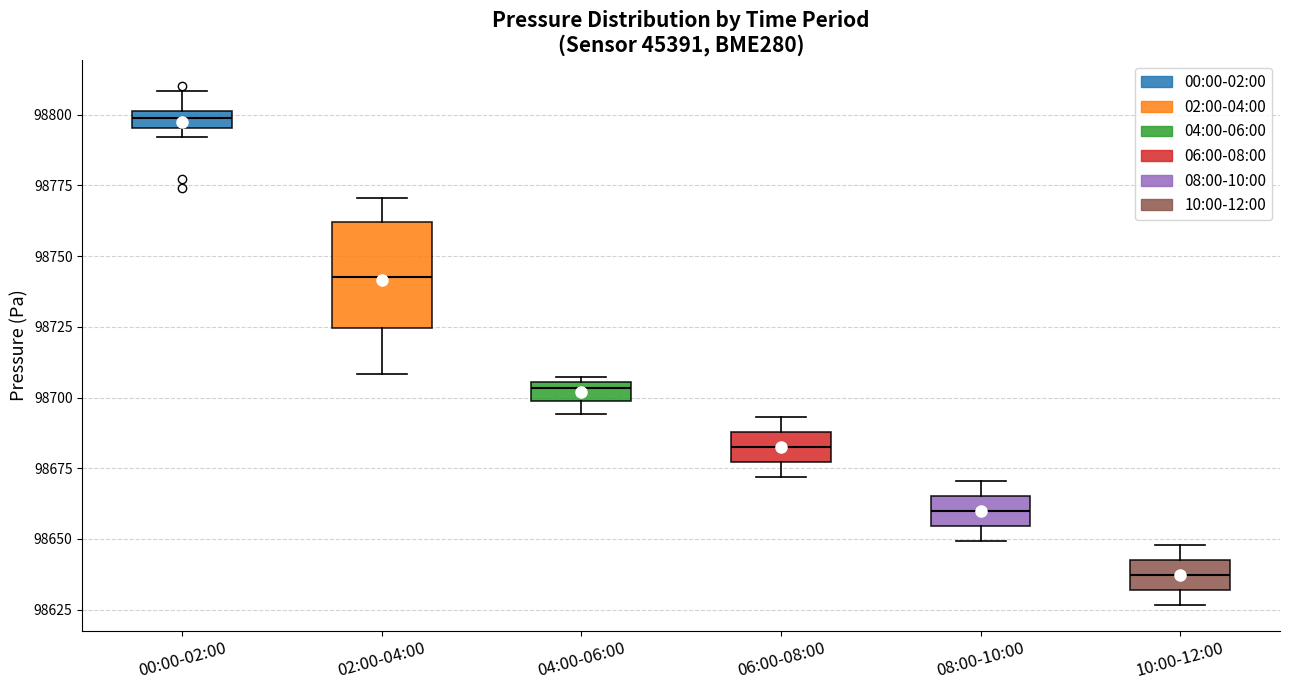

Where does the median line of the box for 08:00-10:00 sit on the y-axis? The values are not printed on the chart, so give them approximately, as read against the axis.

98660